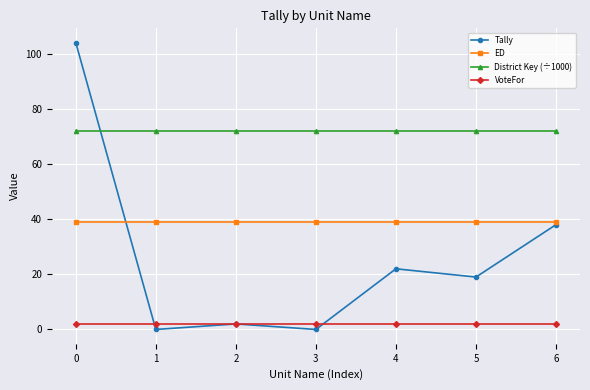

What is the approximate value of Tally at 0?

104.0